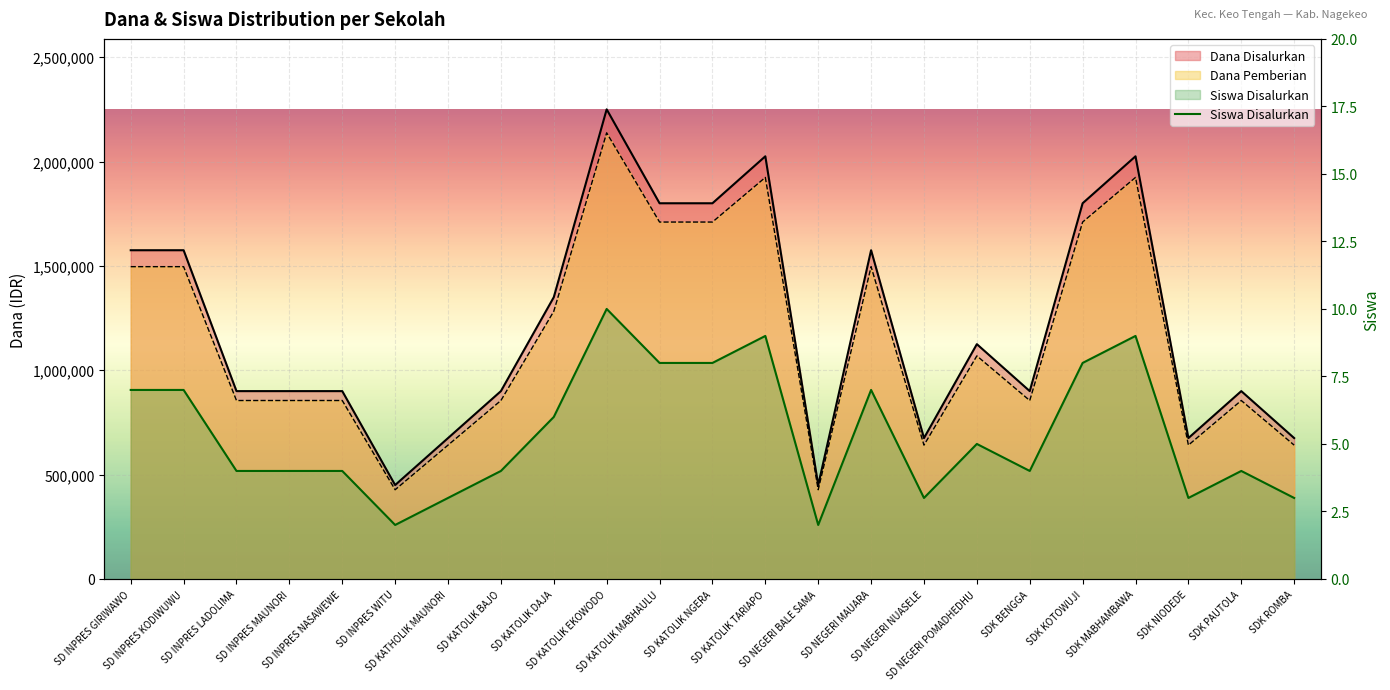

The chart shows a value of 7 at SD INPRES KODIWUWU. True or false?

True